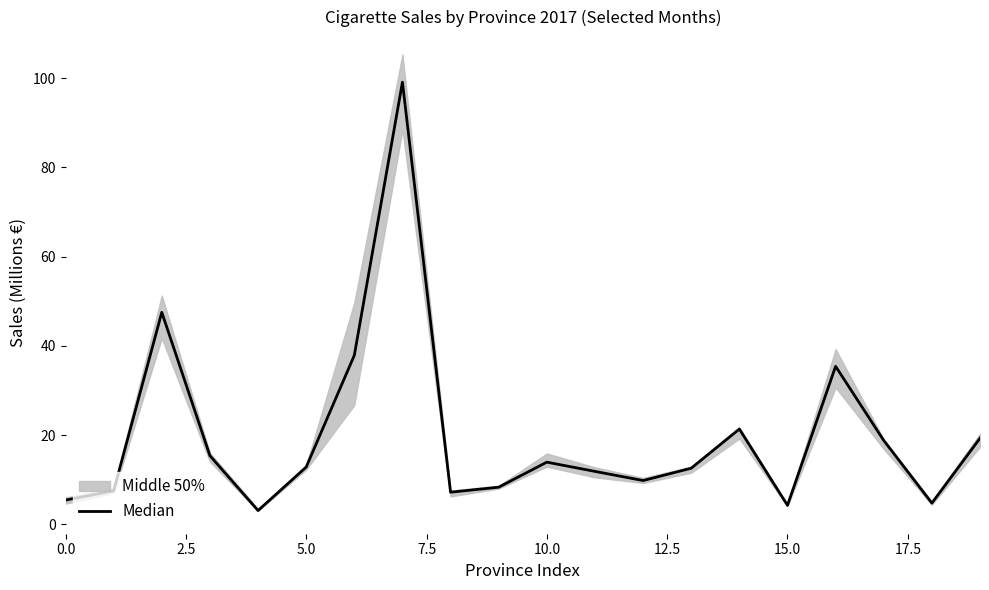

What is the label of the 8th point from the right?

12